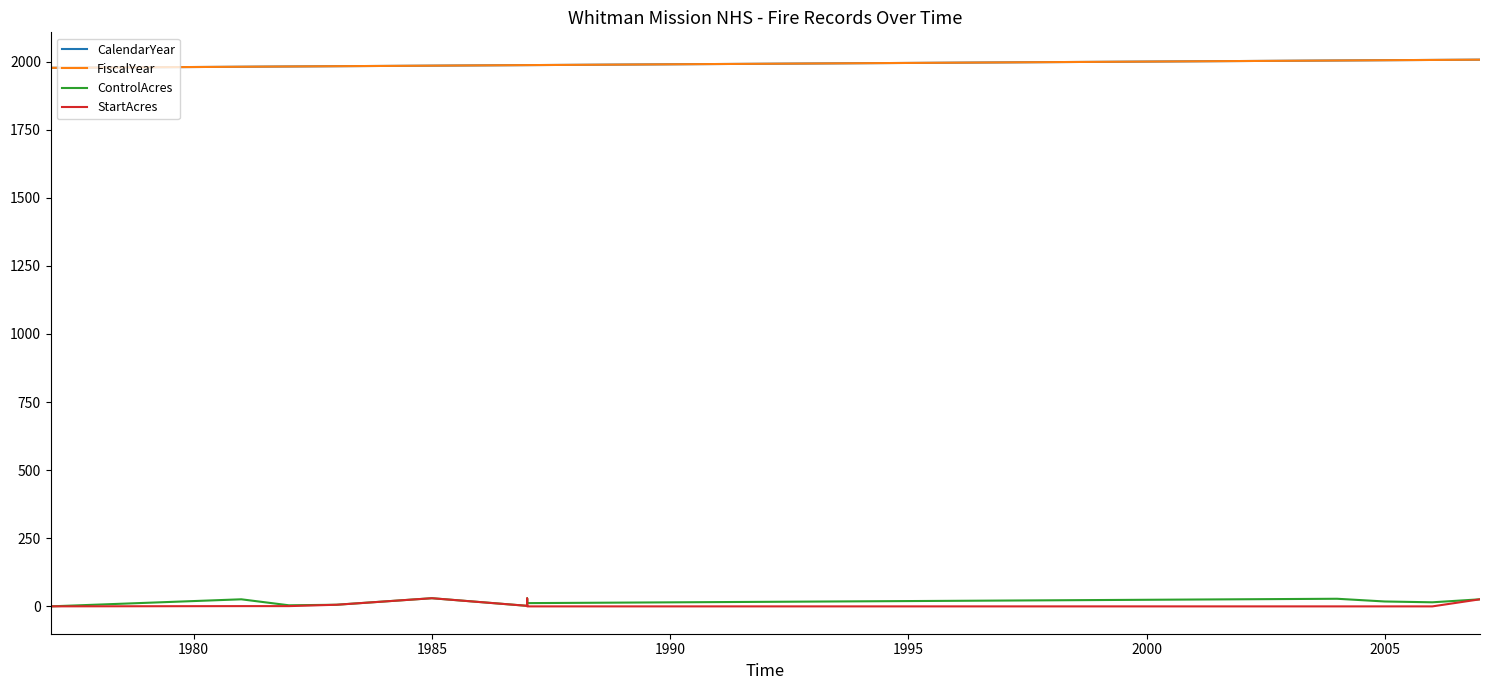

Reading right to left, list all the values displayed in this chart.

CalendarYear: 2007.0	2006.0	2005.0	2004.0	1987.0	1987.0	1987.0	1985.0	1983.0	1982.0	1981.0	1977.0
FiscalYear: 2007.0	2006.0	2005.0	2004.0	1987.0	1987.0	1987.0	1985.0	1983.0	1982.0	1981.0	1977.0
ControlAcres: 26.0	15.0	18.0	28.0	12.0	29.0	2.0	30.0	6.0	4.0	26.0	0.1
StartAcres: 26.0	0.0	0.0	0.0	0.0	29.0	2.0	30.0	6.0	1.0	1.0	0.1